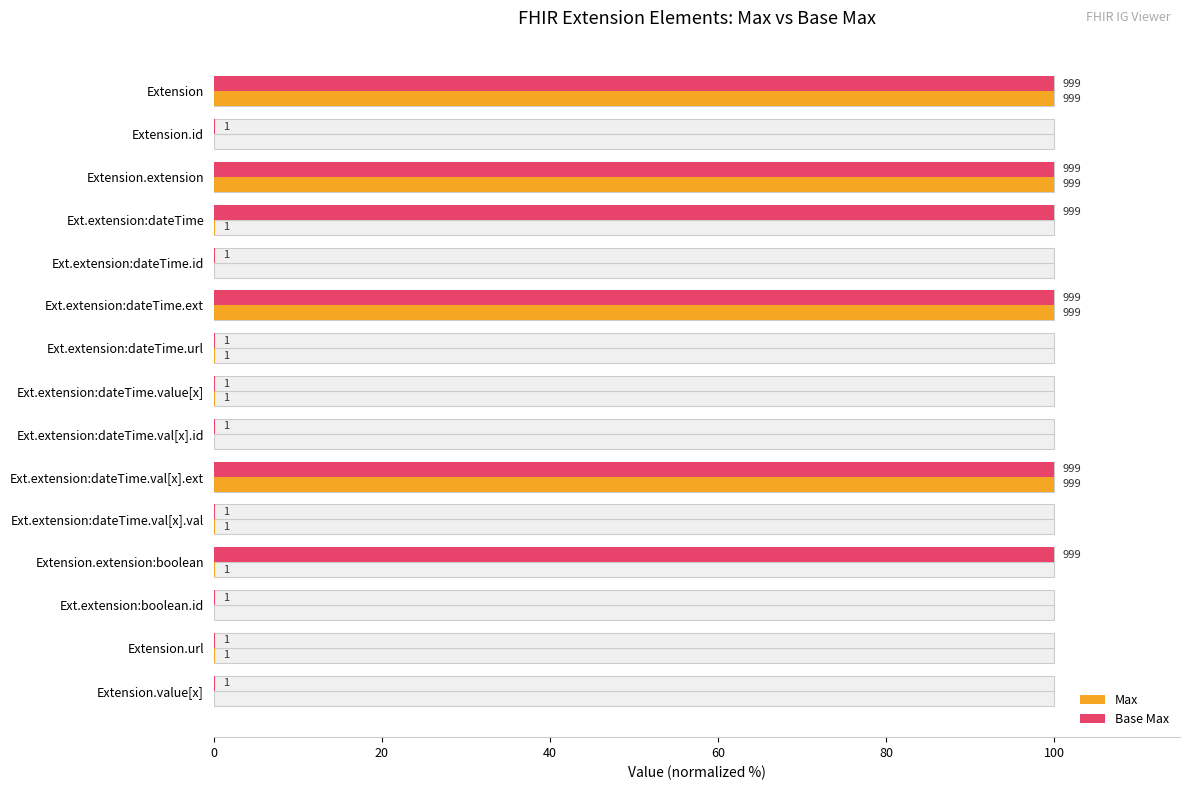

Count the number of categories in the chart.

15